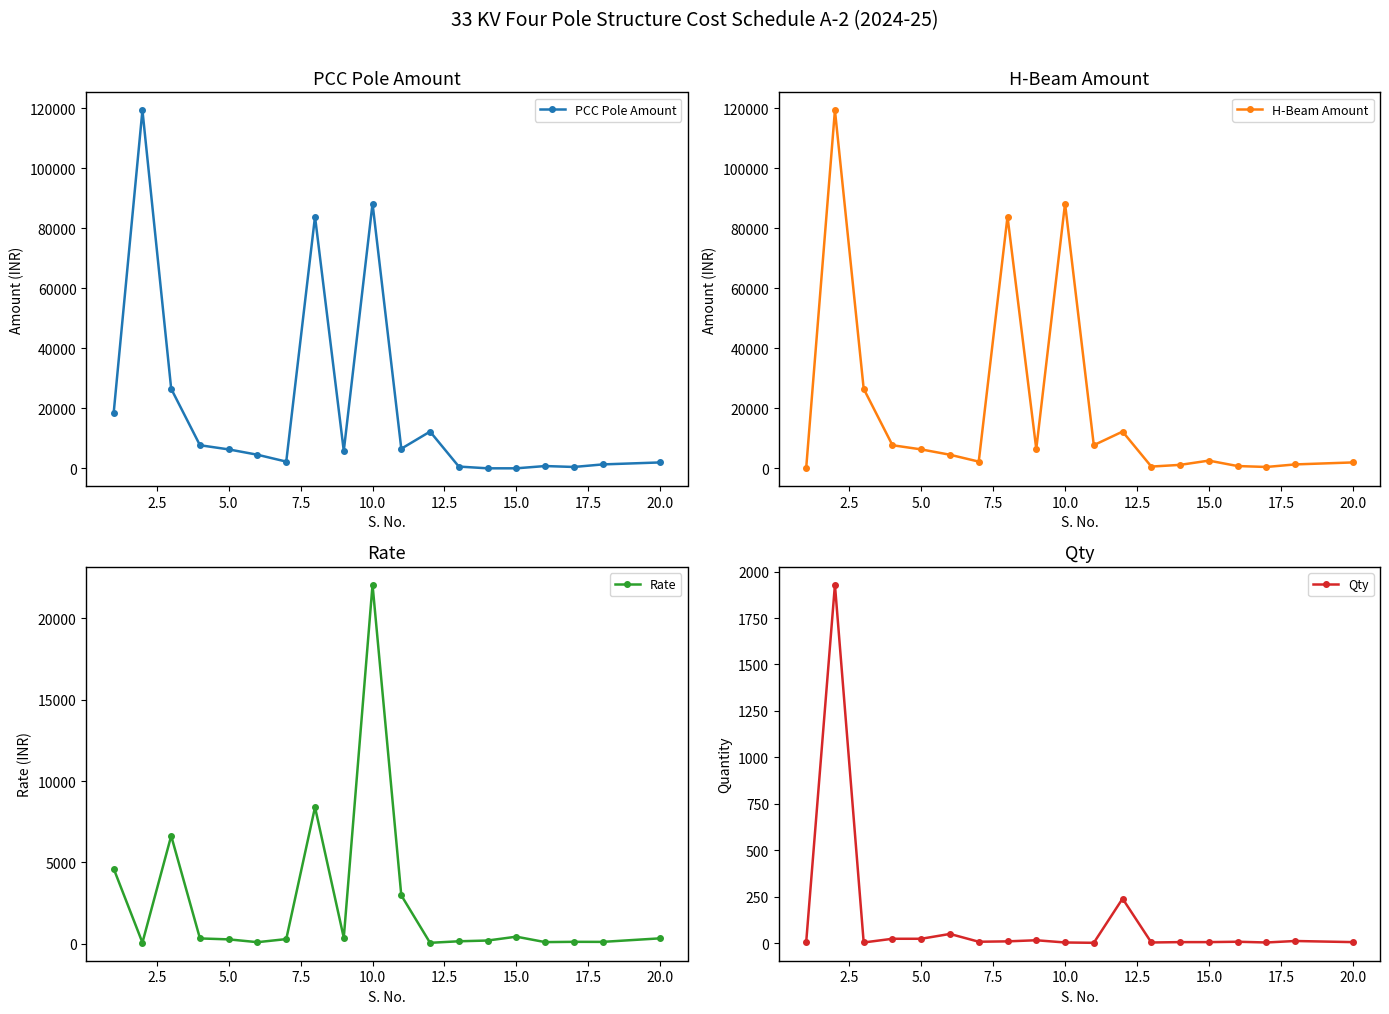

After their last crossing, which series has the higher values: Rate or H-Beam Amount?

H-Beam Amount